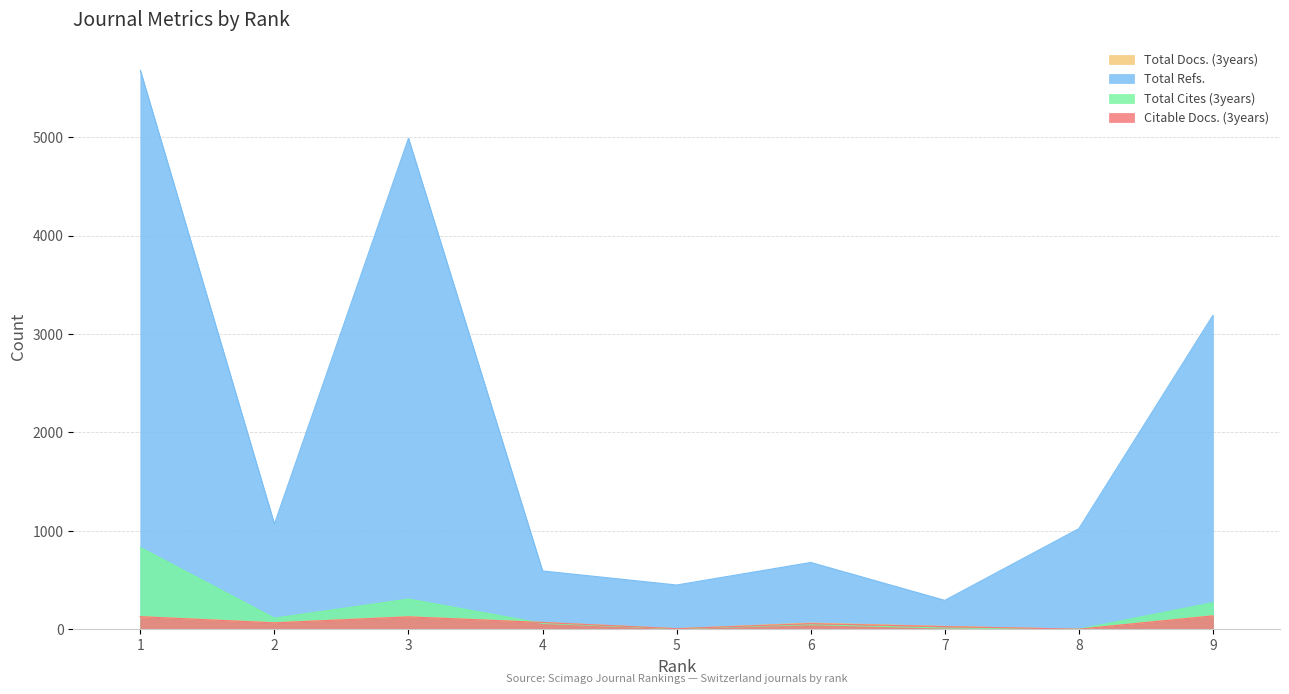

How many categories are shown in the chart?

9